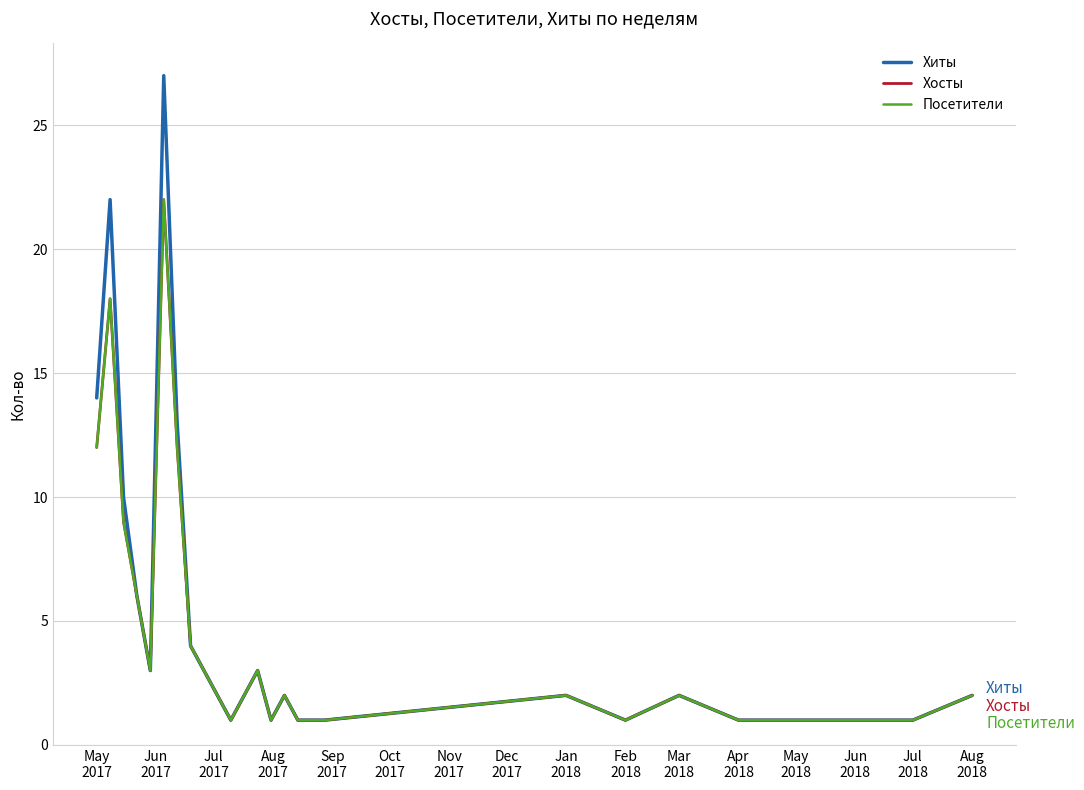

In Хиты, how many points are higher than both neighbors (excluding endpoints)?

6